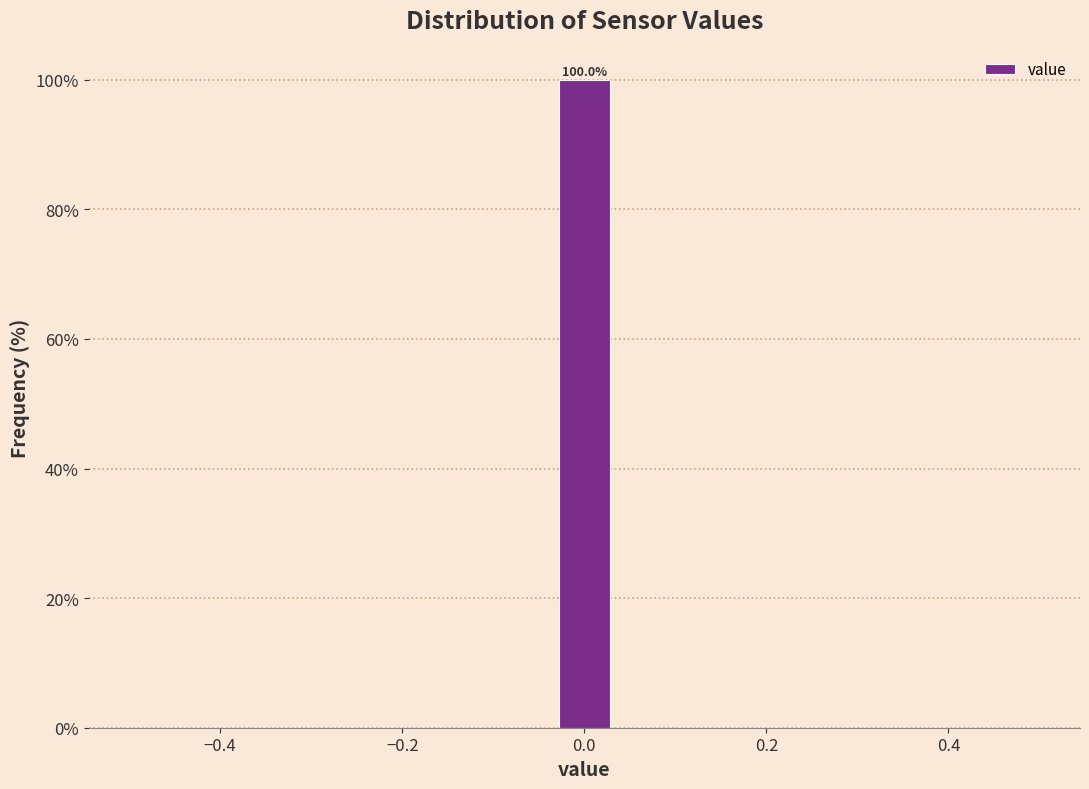

Read against the x-axis, roughly where is the centre of the tallest bar?

0.00